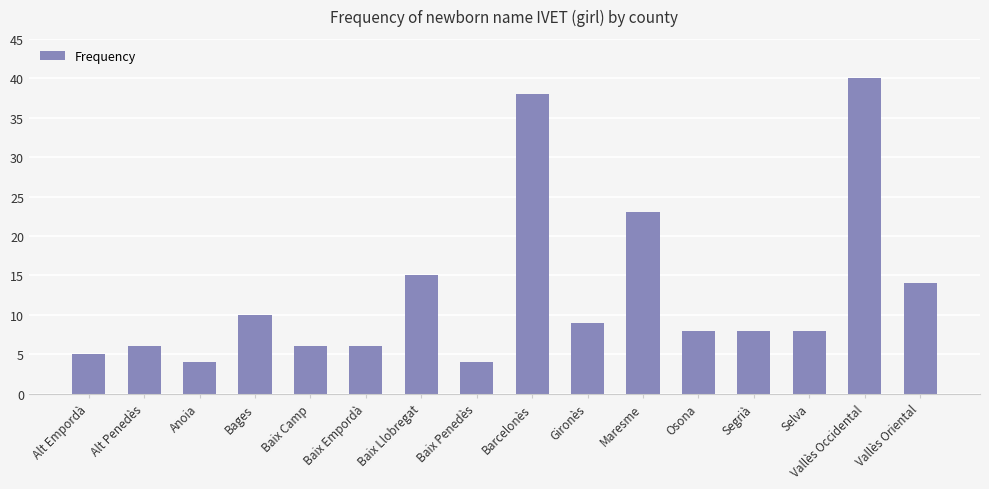

What is the change in value from Baix Empordà to Maresme?

+17